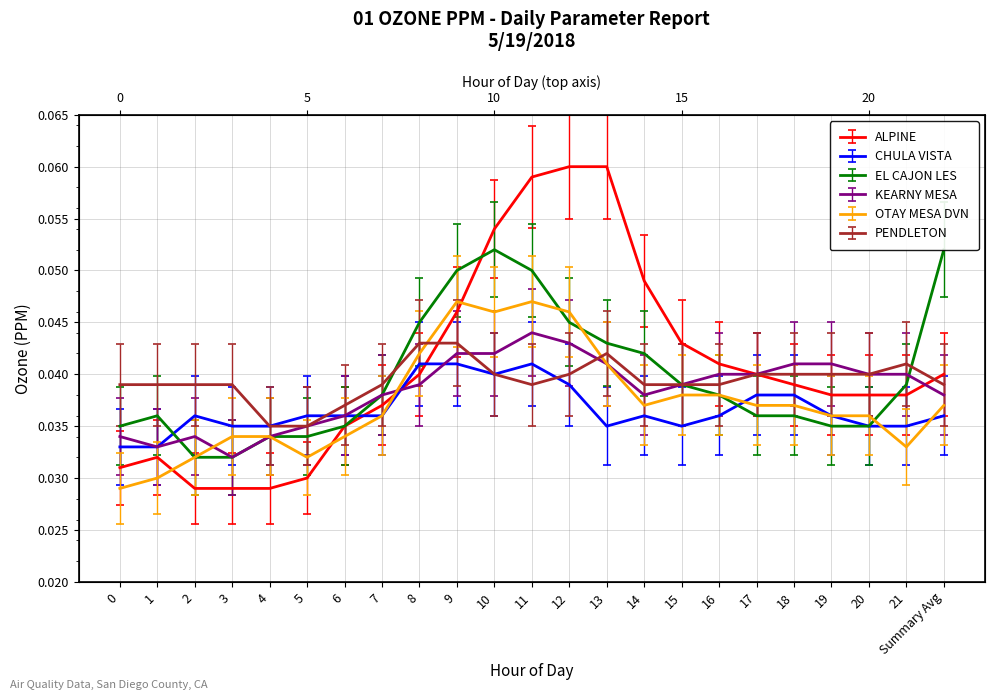

Which series has the largest total across all categories?

ALPINE